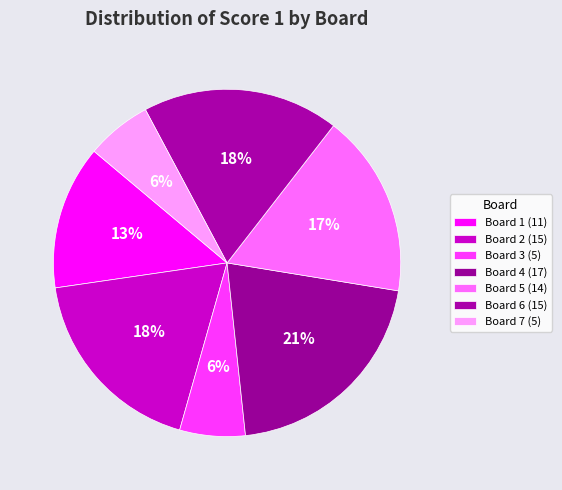

To the nearest percent, what is the average slice percentage?

14%